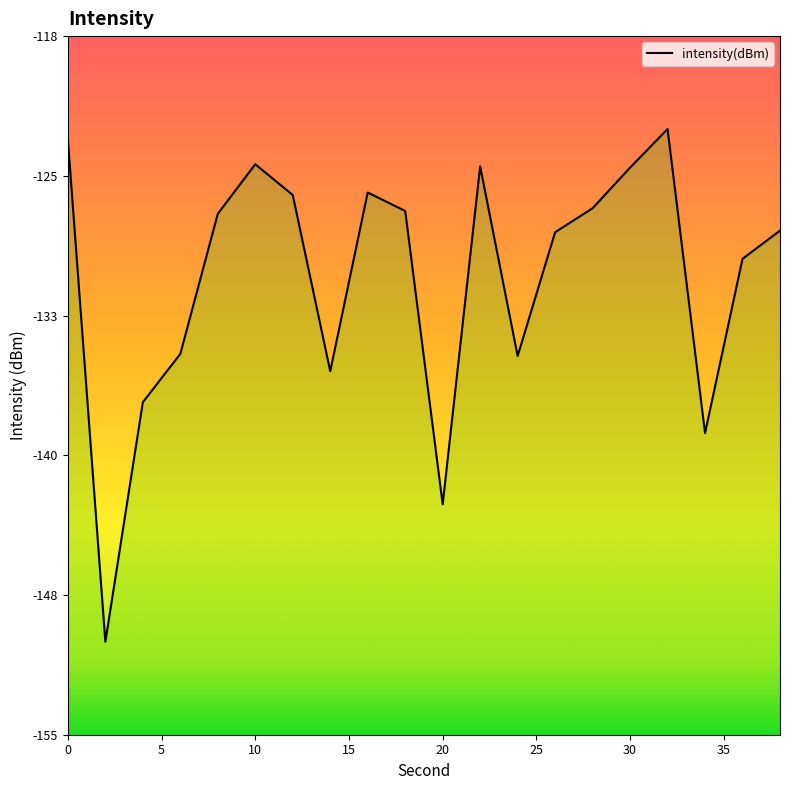

List the labels in order of value, smallest first.

2, 20, 34, 4, 14, 24, 6, 36, 26, 38, 8, 18, 28, 12, 16, 30, 22, 10, 0, 32